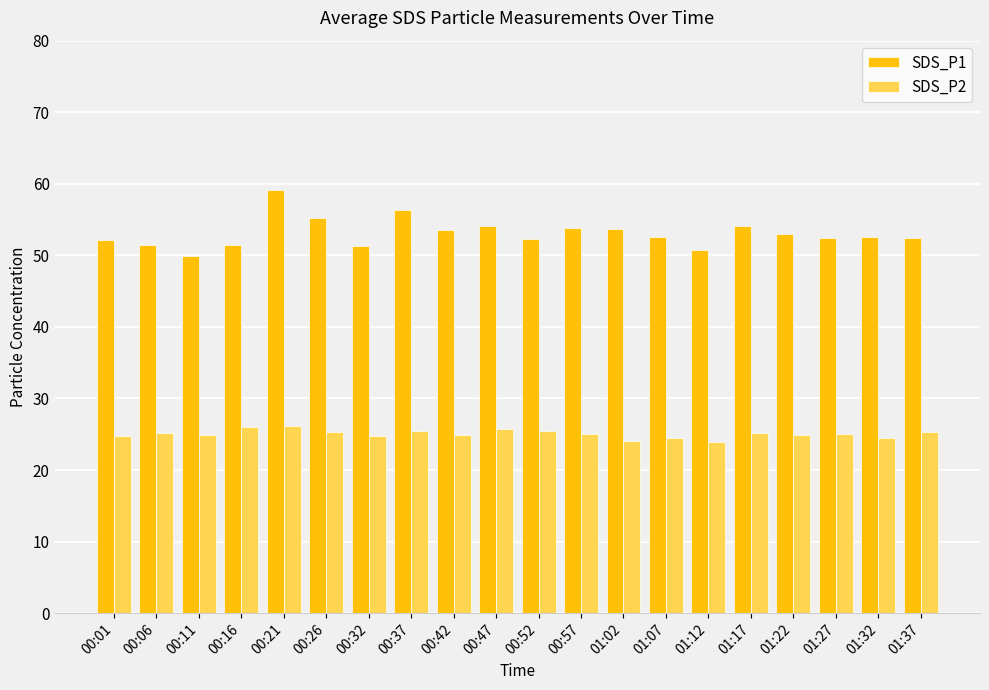

True or false: SDS_P2 has a value of 12.9 at 01:02.

False